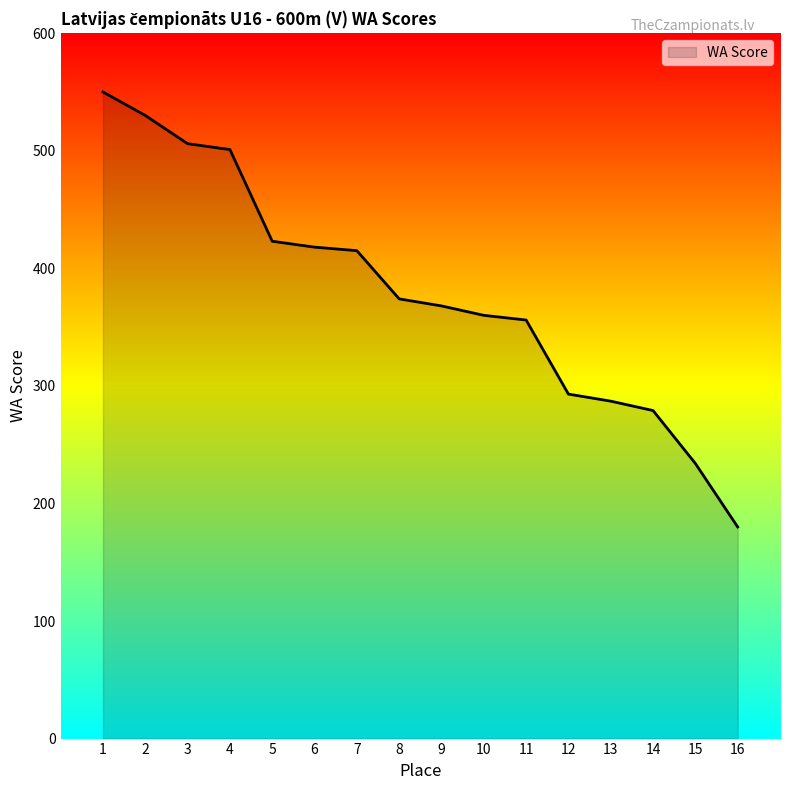

What is the difference between the maximum and minimum values?

370